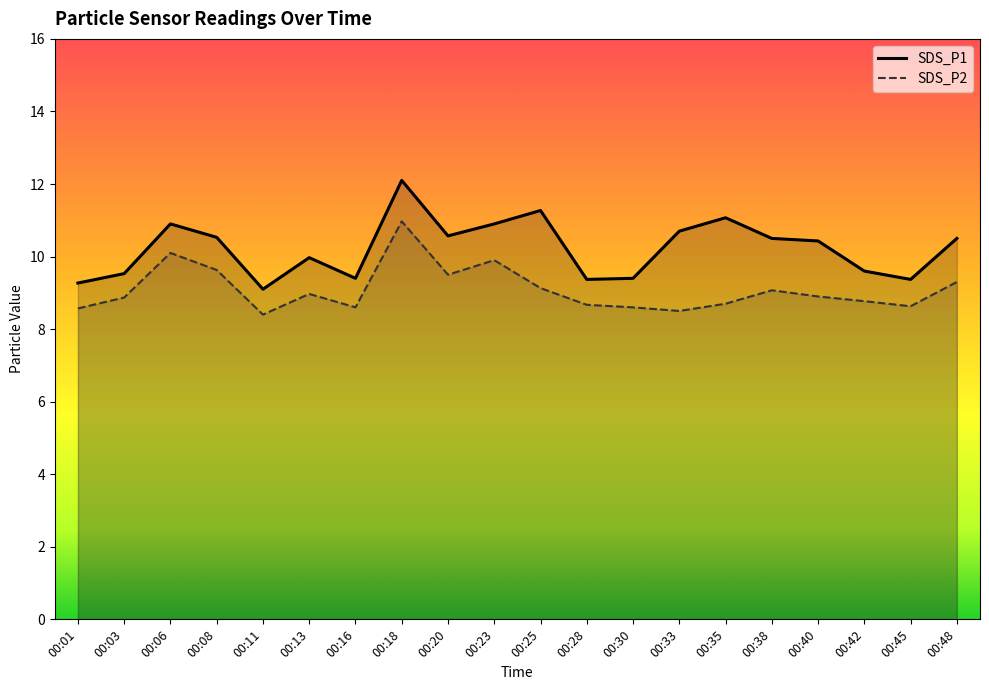

Which series has the widest spread of values?

SDS_P1